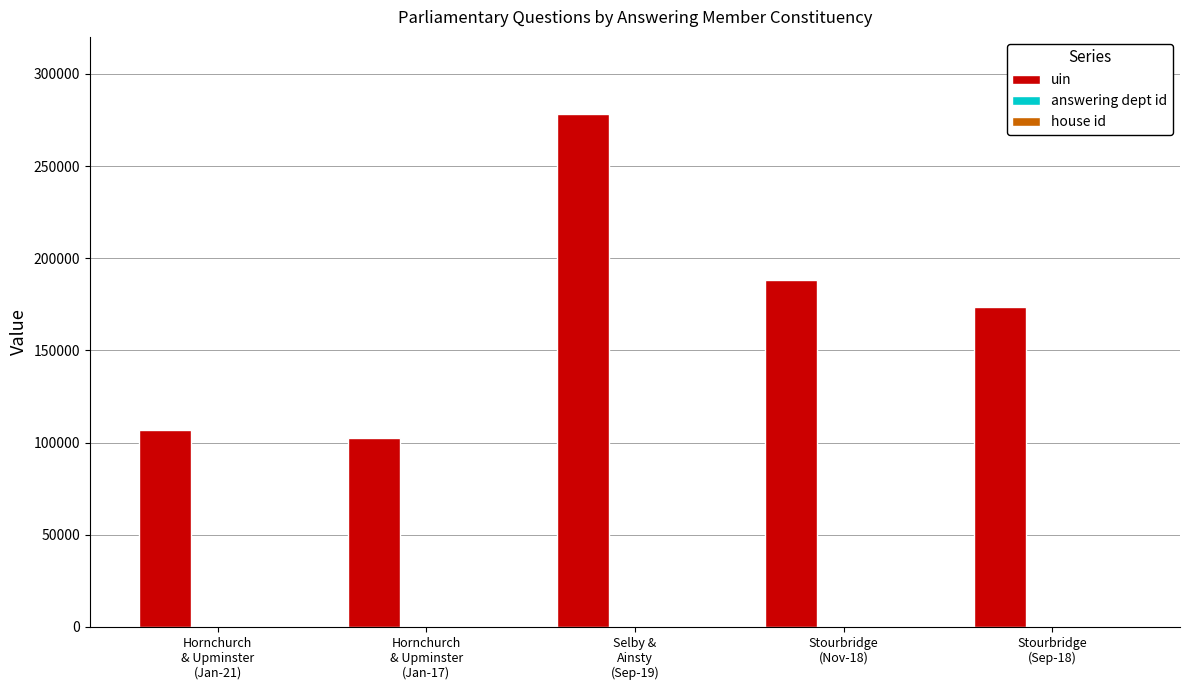

Which series changed the most between Hornchurch
& Upminster
(Jan-21) and Stourbridge
(Nov-18)?

uin